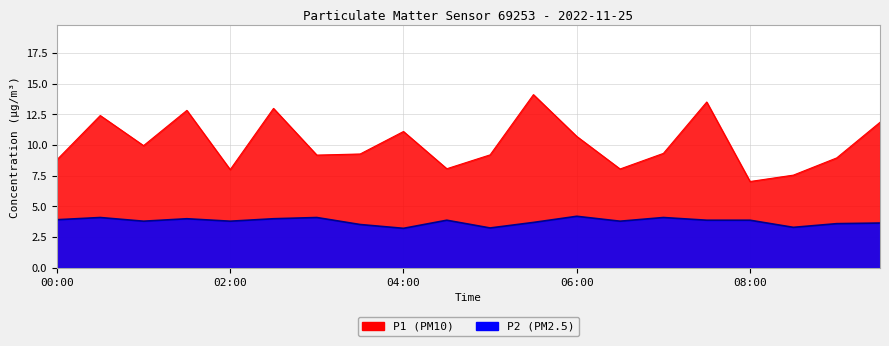

The P2 series shows 5.9 at 07:00. True or false?

False